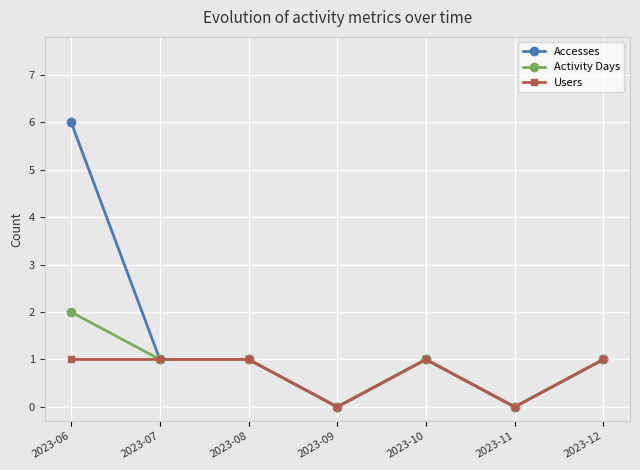

Which series has the widest spread of values?

Accesses